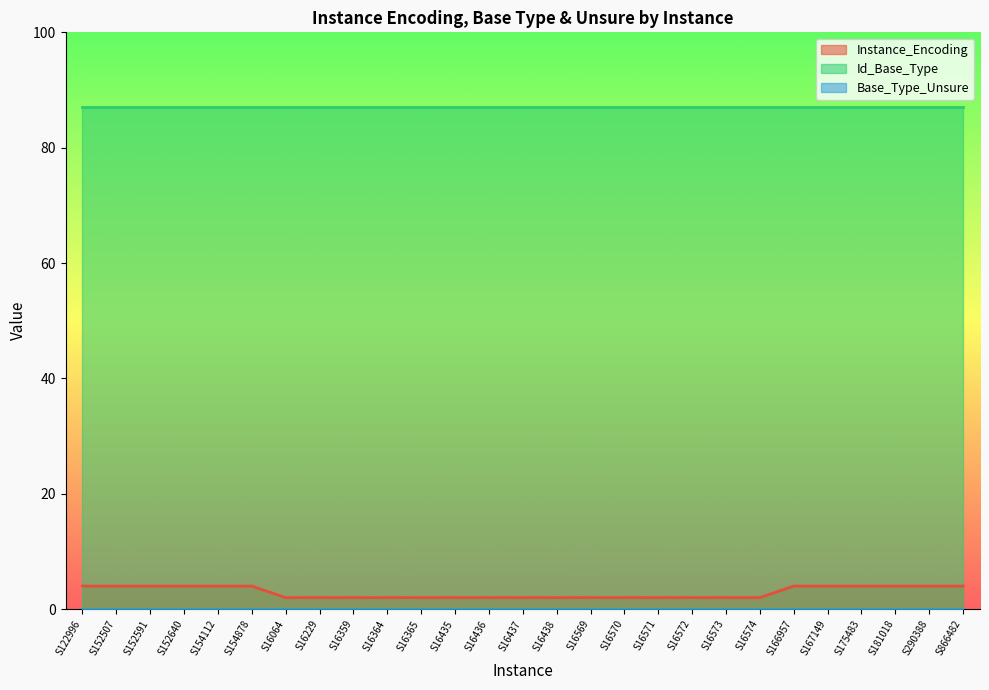

What position from the right is S16437?

14